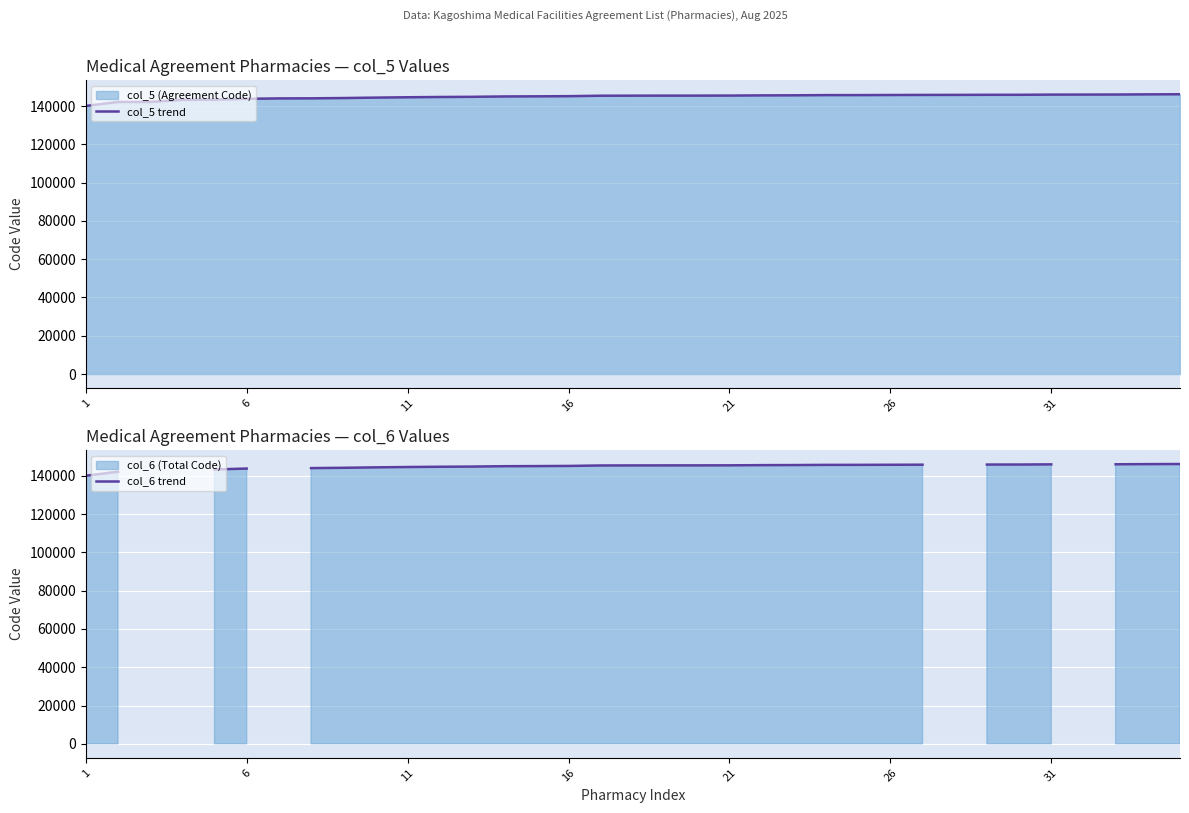

What is the minimum value for col_5 trend?

140010